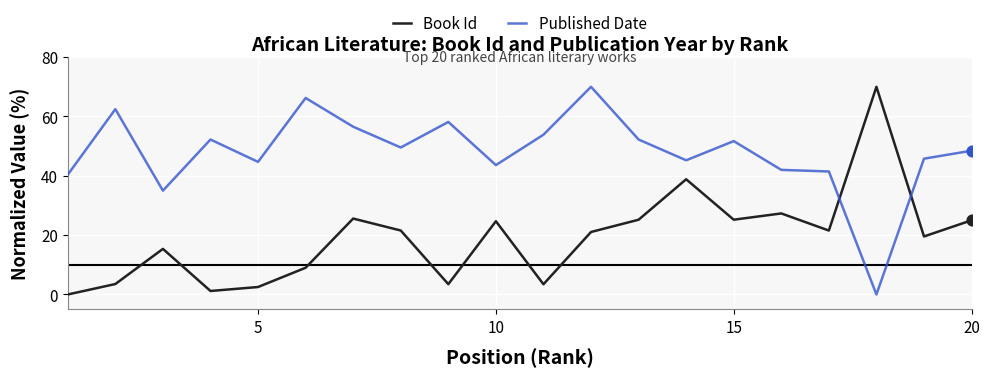

Which series has the largest total across all categories?

Published Date